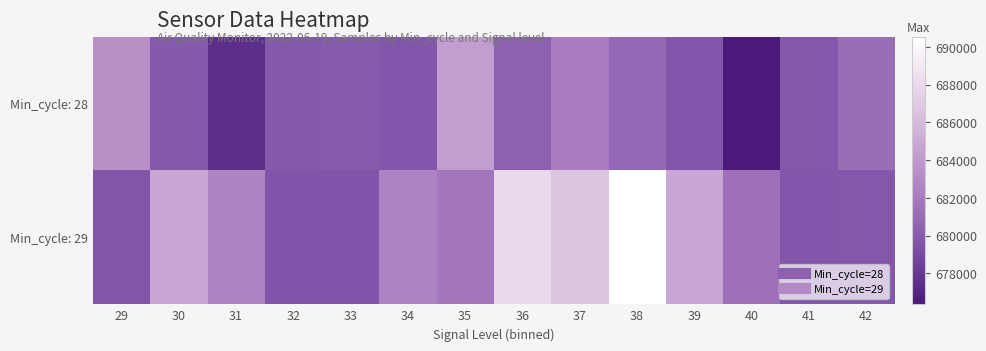

At how many categories does at least one series exceed 682565?

9